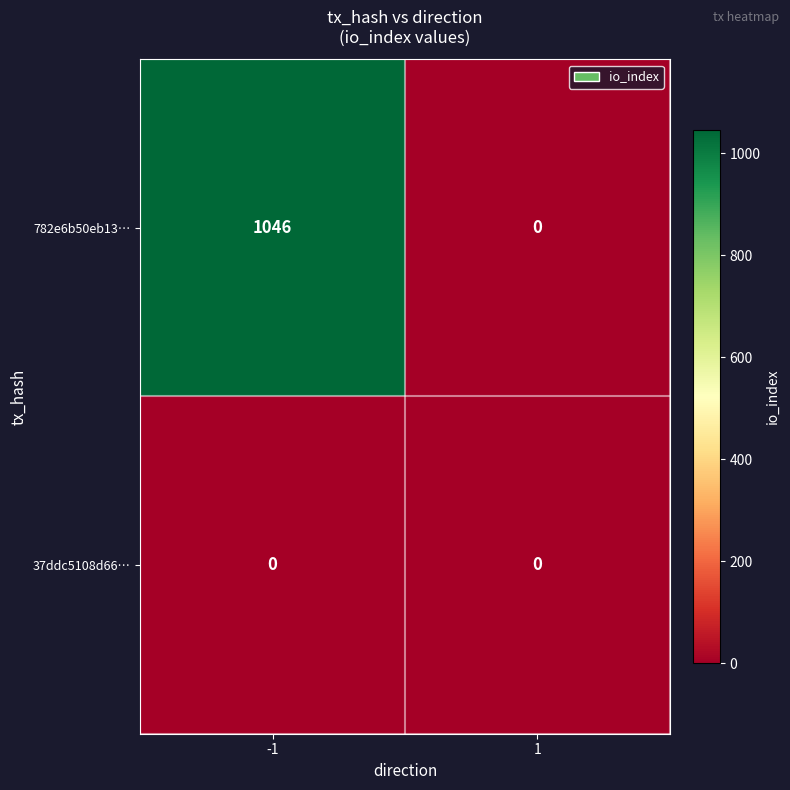

What is the sum of the 782e6b50eb13… values at -1 and 1?

1046